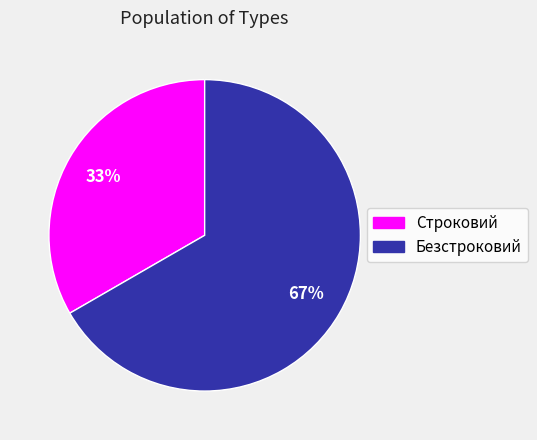

How many segments does this pie chart have?

2